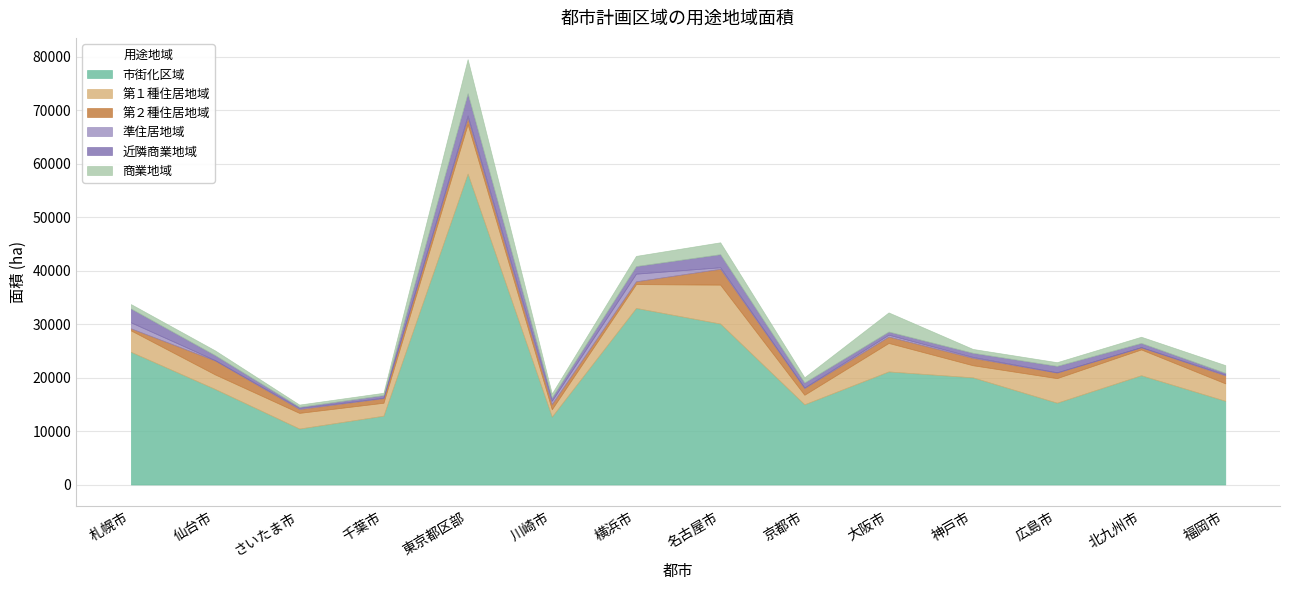

What is the label of the 14th point from the left?

福岡市